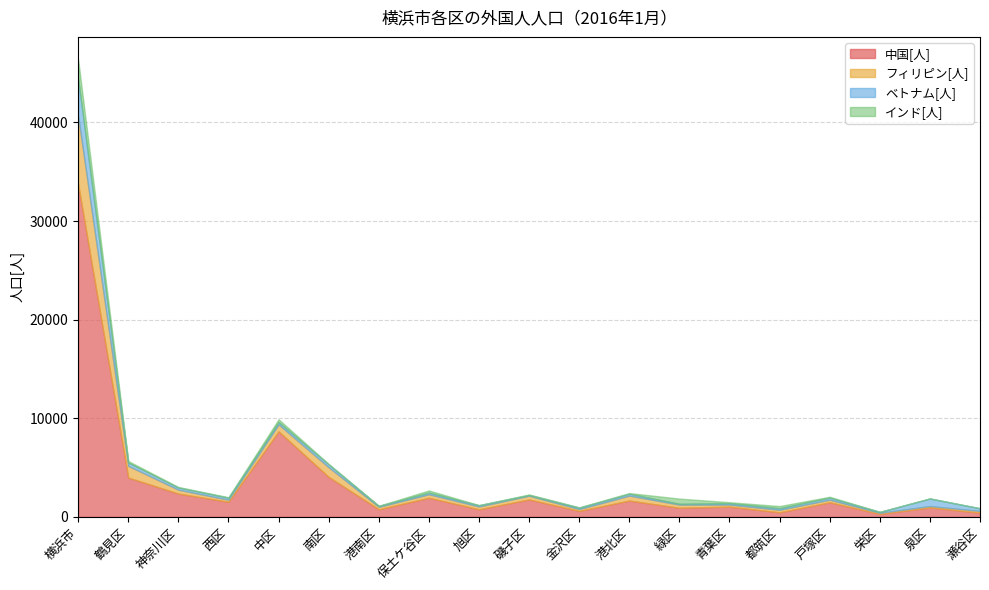

Is it true that フィリピン[人] equals 354 at 保土ケ谷区?

True